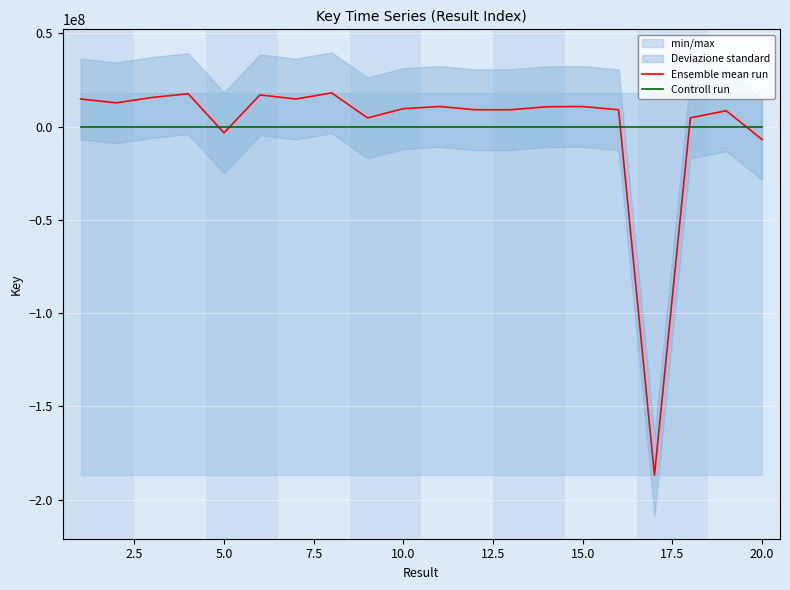

True or false: Controll run and Ensemble mean run intersect in this chart.

True